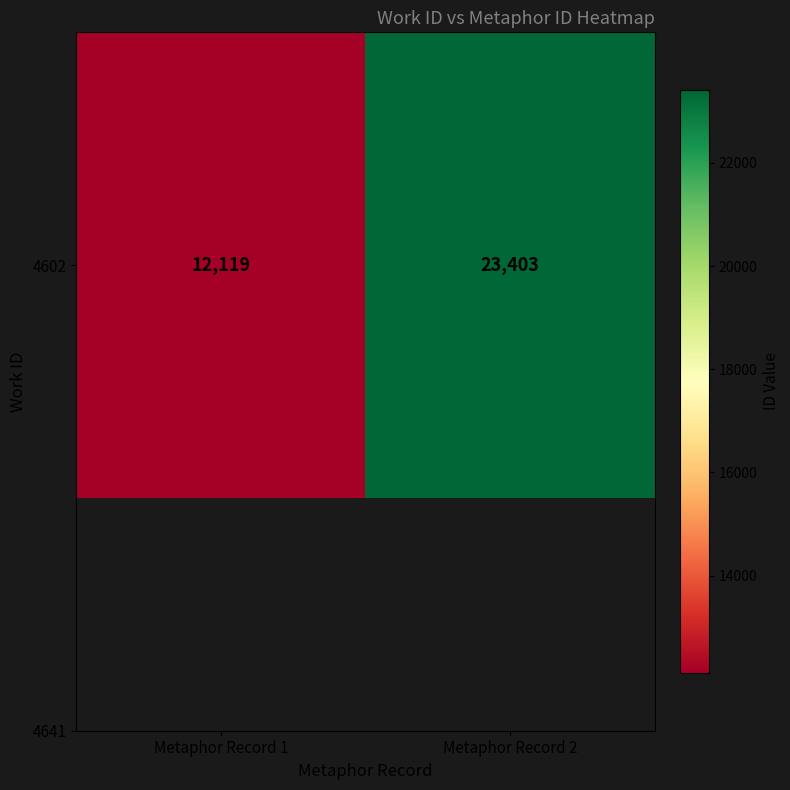

What is the smallest value displayed?

12119